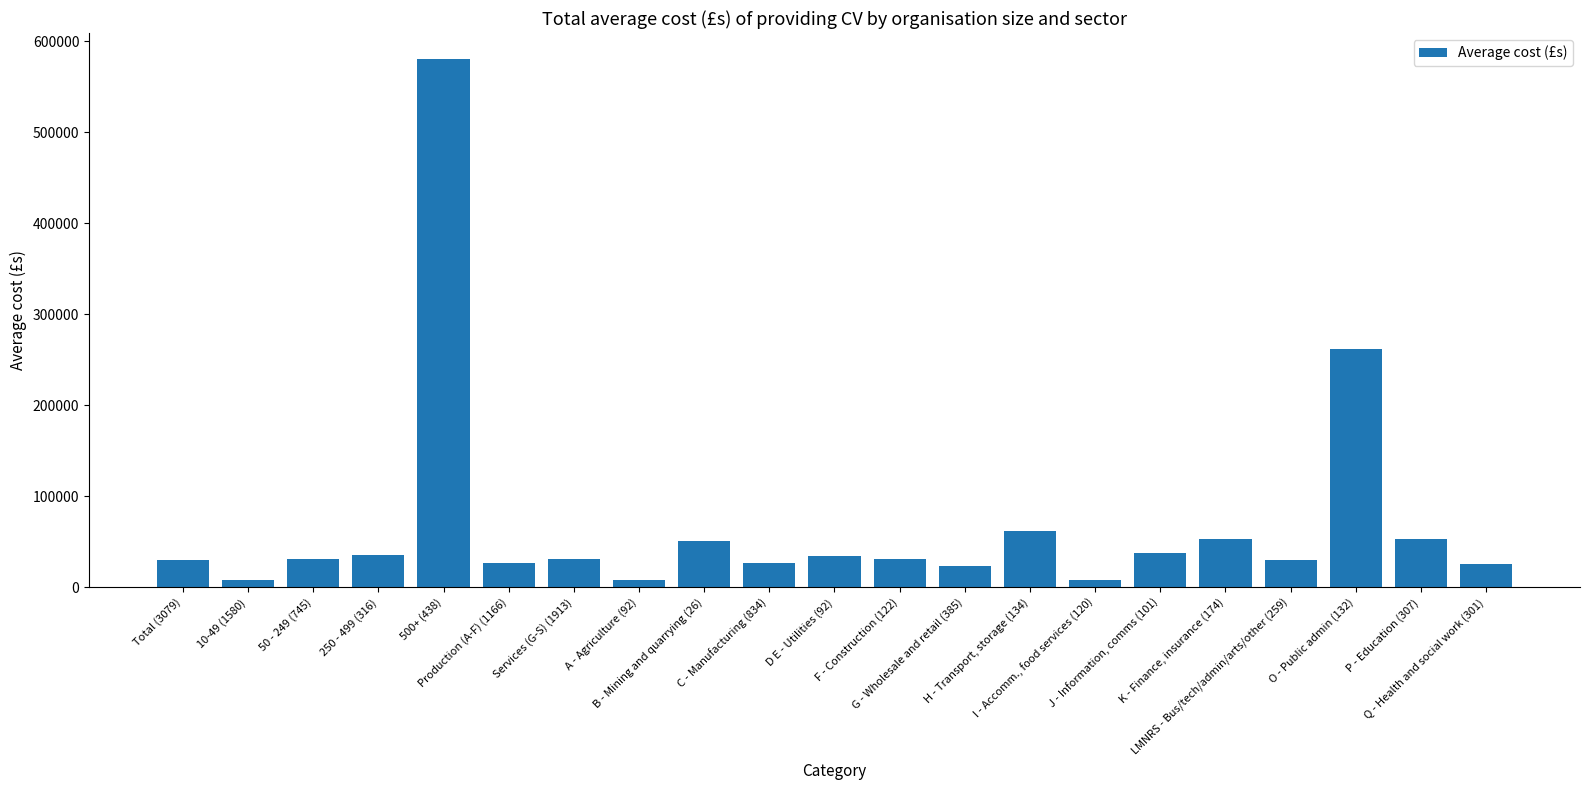

What is the average value?

69119